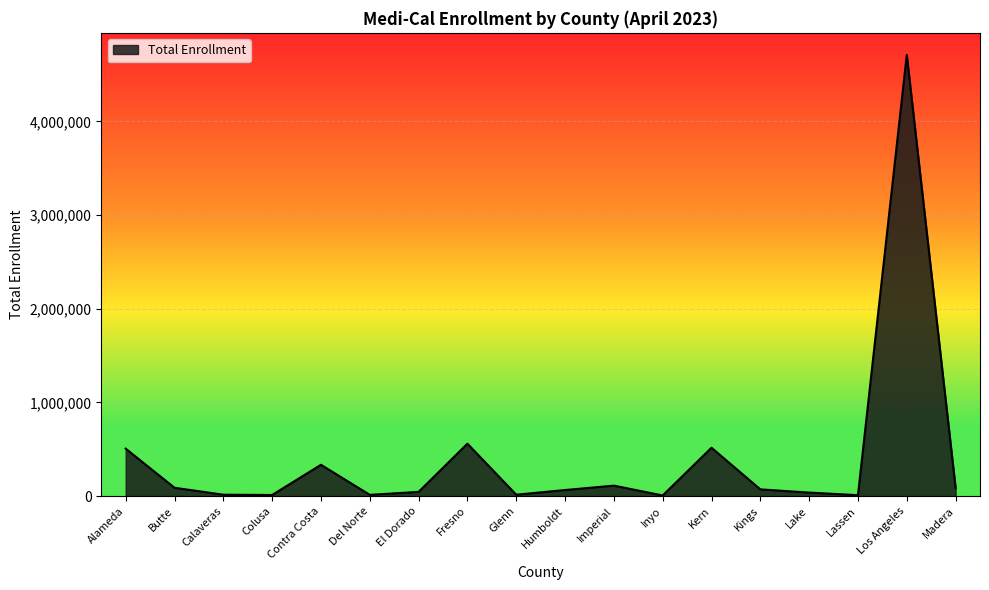

Is it true that the value at Imperial is 111592?

True